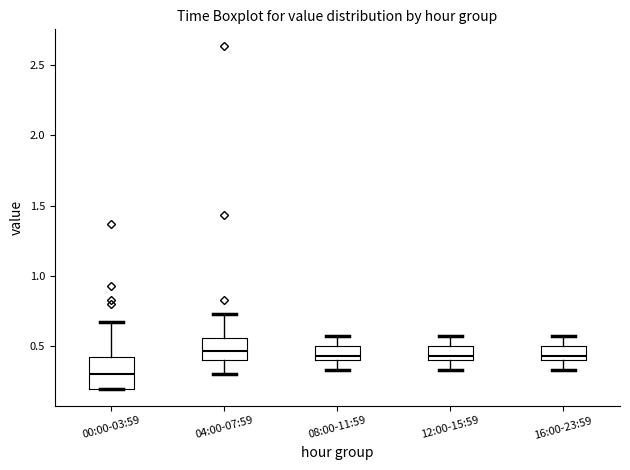

Where does the median line of the box for 16:00-23:59 sit on the y-axis? The values are not printed on the chart, so give them approximately, as read against the axis.

0.45